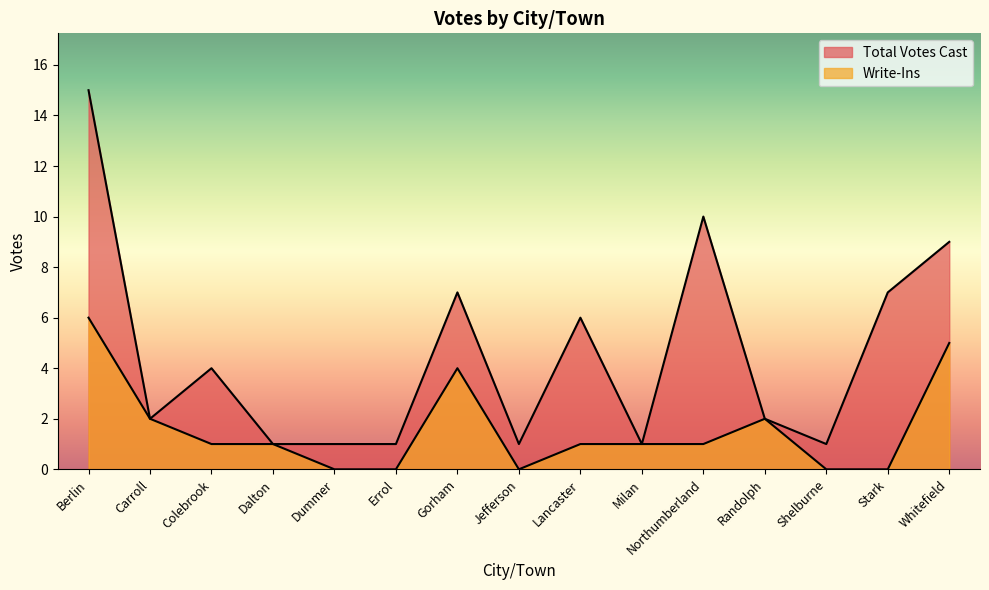

How many data points in Write-Ins are above 1?

5